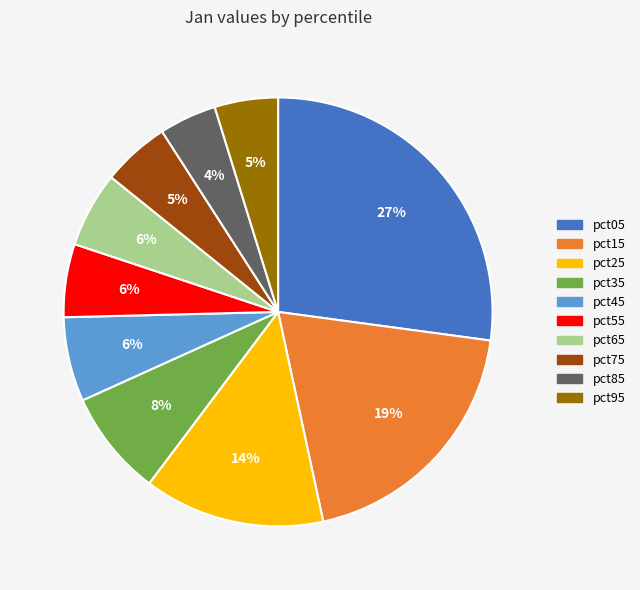

How many segments does this pie chart have?

10